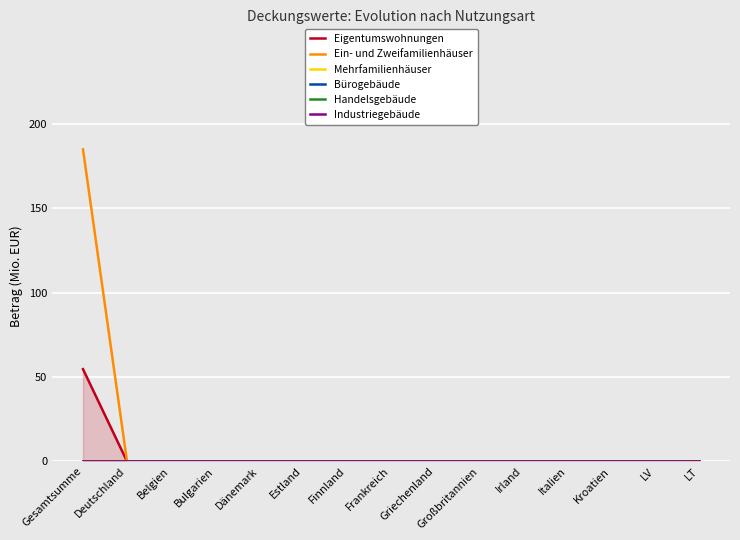

Reading left to right, extract all data points from this chart.

Eigentumswohnungen: Gesamtsumme=54.7	Deutschland=0.0	Belgien=0.0	Bulgarien=0.0	Dänemark=0.0	Estland=0.0	Finnland=0.0	Frankreich=0.0	Griechenland=0.0	Großbritannien=0.0	Irland=0.0	Italien=0.0	Kroatien=0.0	LV=0.0	LT=0.0
Ein- und Zweifamilienhäuser: Gesamtsumme=185.0	Deutschland=0.0	Belgien=0.0	Bulgarien=0.0	Dänemark=0.0	Estland=0.0	Finnland=0.0	Frankreich=0.0	Griechenland=0.0	Großbritannien=0.0	Irland=0.0	Italien=0.0	Kroatien=0.0	LV=0.0	LT=0.0
Mehrfamilienhäuser: Gesamtsumme=0.0	Deutschland=0.0	Belgien=0.0	Bulgarien=0.0	Dänemark=0.0	Estland=0.0	Finnland=0.0	Frankreich=0.0	Griechenland=0.0	Großbritannien=0.0	Irland=0.0	Italien=0.0	Kroatien=0.0	LV=0.0	LT=0.0
Bürogebäude: Gesamtsumme=0.0	Deutschland=0.0	Belgien=0.0	Bulgarien=0.0	Dänemark=0.0	Estland=0.0	Finnland=0.0	Frankreich=0.0	Griechenland=0.0	Großbritannien=0.0	Irland=0.0	Italien=0.0	Kroatien=0.0	LV=0.0	LT=0.0
Handelsgebäude: Gesamtsumme=0.0	Deutschland=0.0	Belgien=0.0	Bulgarien=0.0	Dänemark=0.0	Estland=0.0	Finnland=0.0	Frankreich=0.0	Griechenland=0.0	Großbritannien=0.0	Irland=0.0	Italien=0.0	Kroatien=0.0	LV=0.0	LT=0.0
Industriegebäude: Gesamtsumme=0.0	Deutschland=0.0	Belgien=0.0	Bulgarien=0.0	Dänemark=0.0	Estland=0.0	Finnland=0.0	Frankreich=0.0	Griechenland=0.0	Großbritannien=0.0	Irland=0.0	Italien=0.0	Kroatien=0.0	LV=0.0	LT=0.0